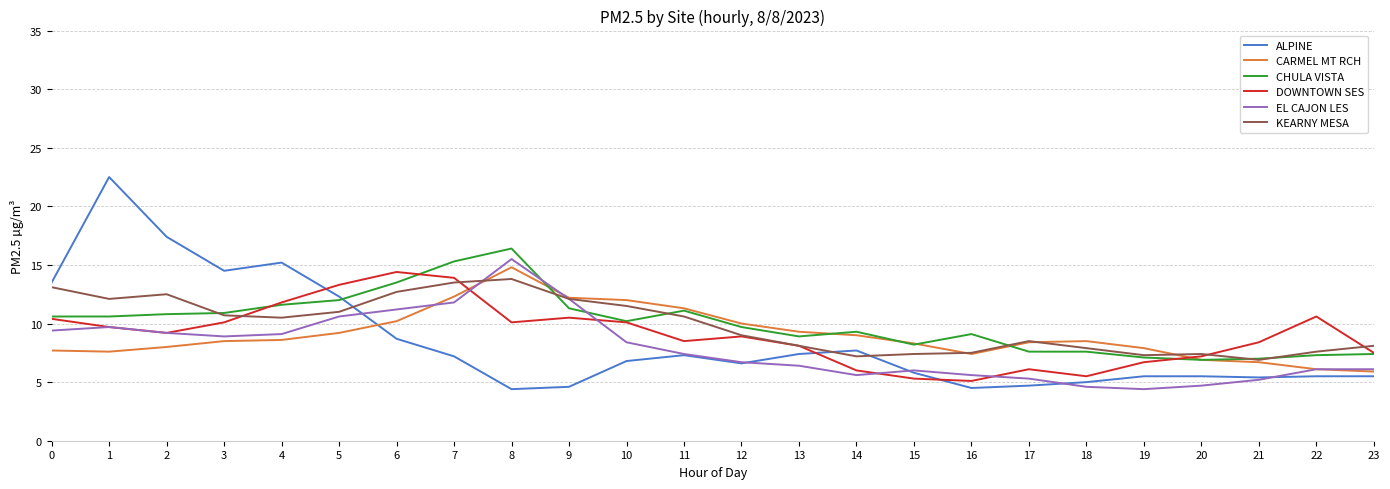

What is the sum of all ALPINE values?

203.5